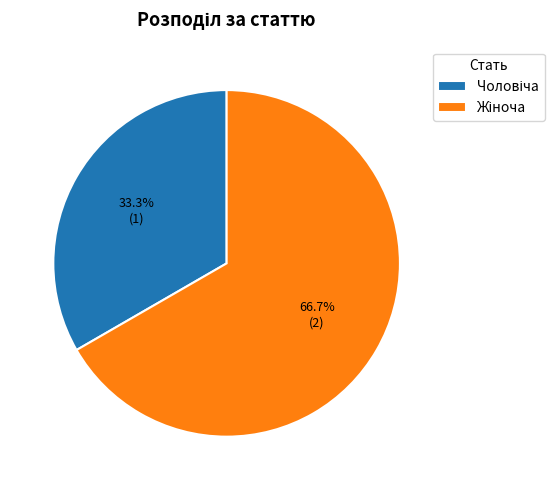

Does any single category account for the majority?

Yes